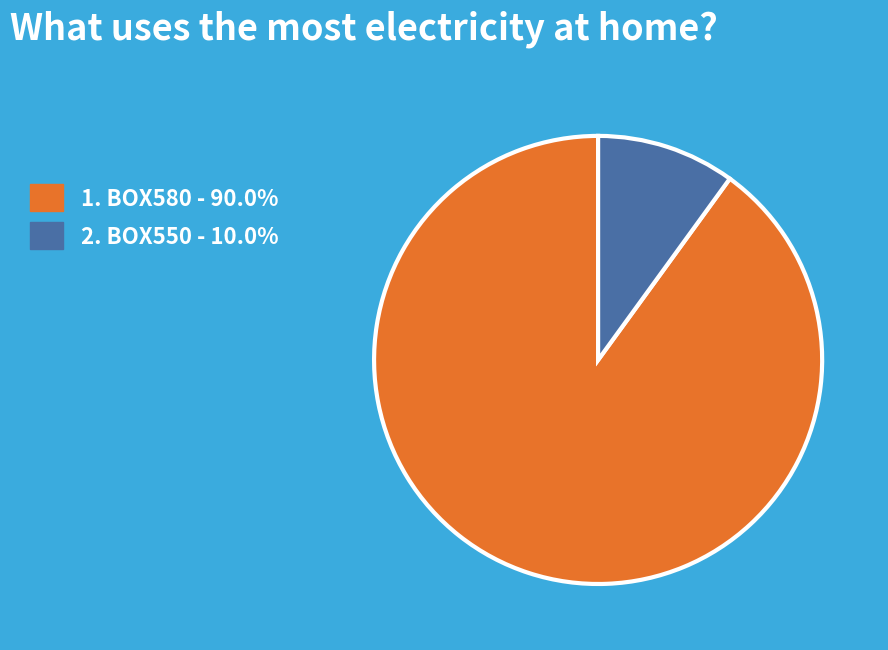

Is there a majority slice in this chart?

Yes